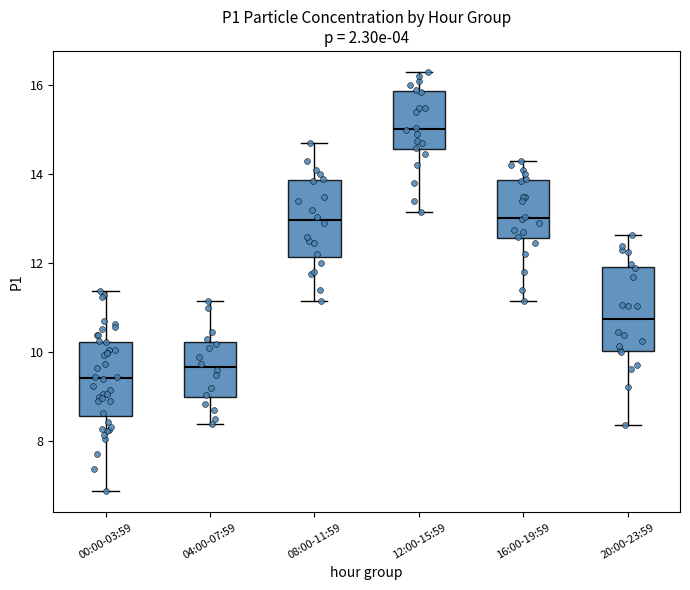

Reading left to right, read every box against the y-axis: the position of its median line, the range the box covers, and the ends of its whiskers. The values are not printed on the chart, so give them approximately, as read against the axis.

00:00-03:59: median 9.4, box 8.6 to 10.2, whiskers 6.8 to 11.4
04:00-07:59: median 9.6, box 9.0 to 10.2, whiskers 8.4 to 11.2
08:00-11:59: median 13.0, box 12.2 to 13.8, whiskers 11.2 to 14.8
12:00-15:59: median 15.0, box 14.6 to 15.8, whiskers 13.2 to 16.4
16:00-19:59: median 13.0, box 12.6 to 13.8, whiskers 11.2 to 14.4
20:00-23:59: median 10.8, box 10.0 to 12.0, whiskers 8.4 to 12.6